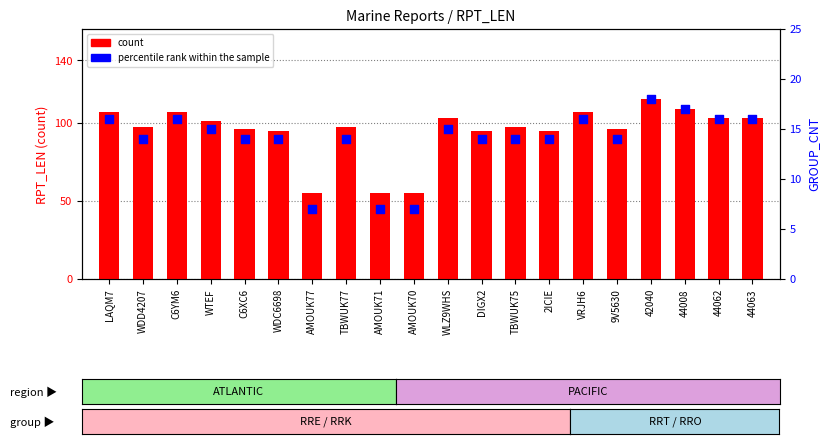

At how many categories does at least one series exceed 47?

20